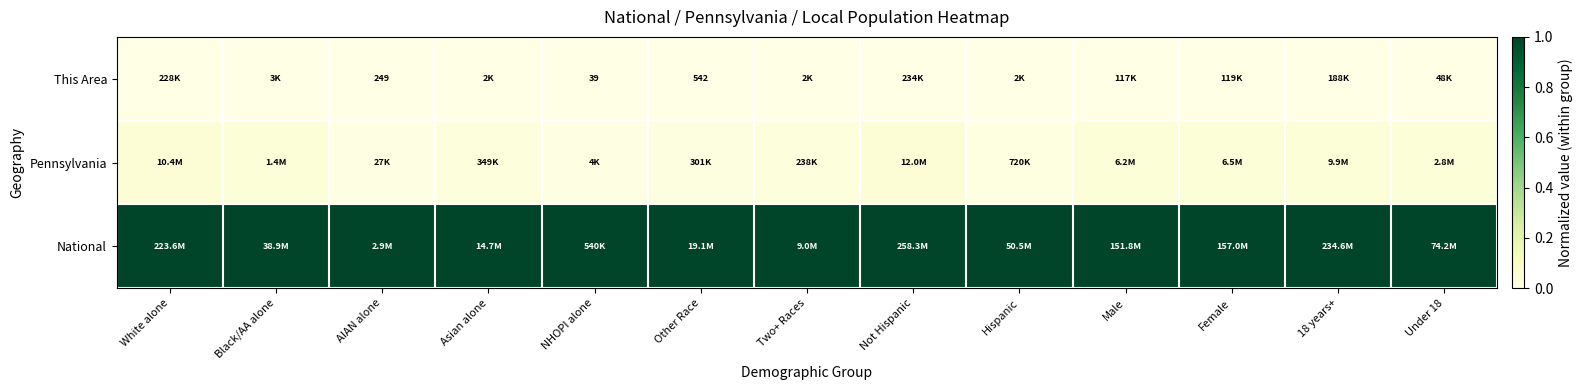

Is it true that Pennsylvania equals 0.0 at White alone?

False